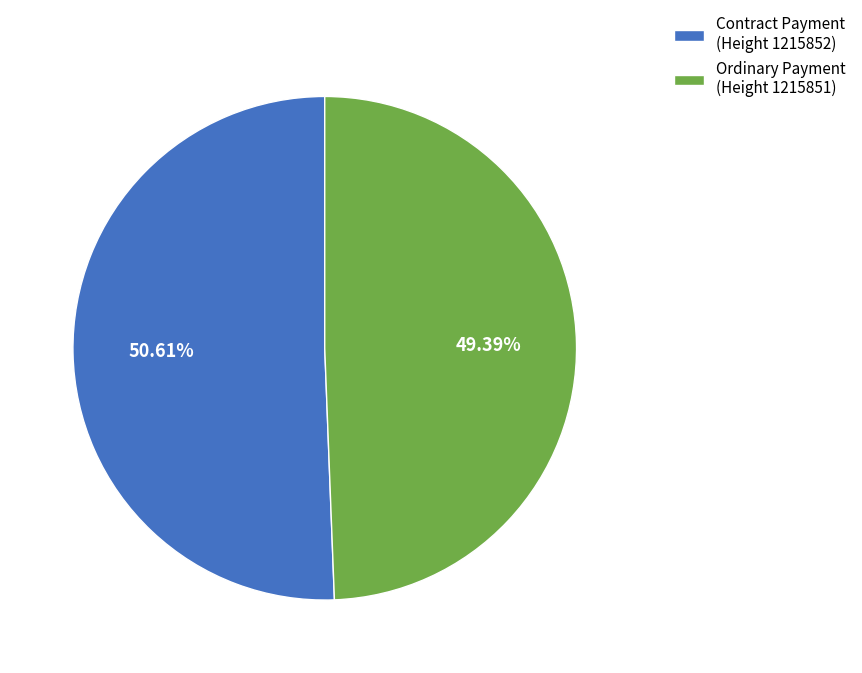

What is the majority slice?

Contract Payment (Height 1215852)